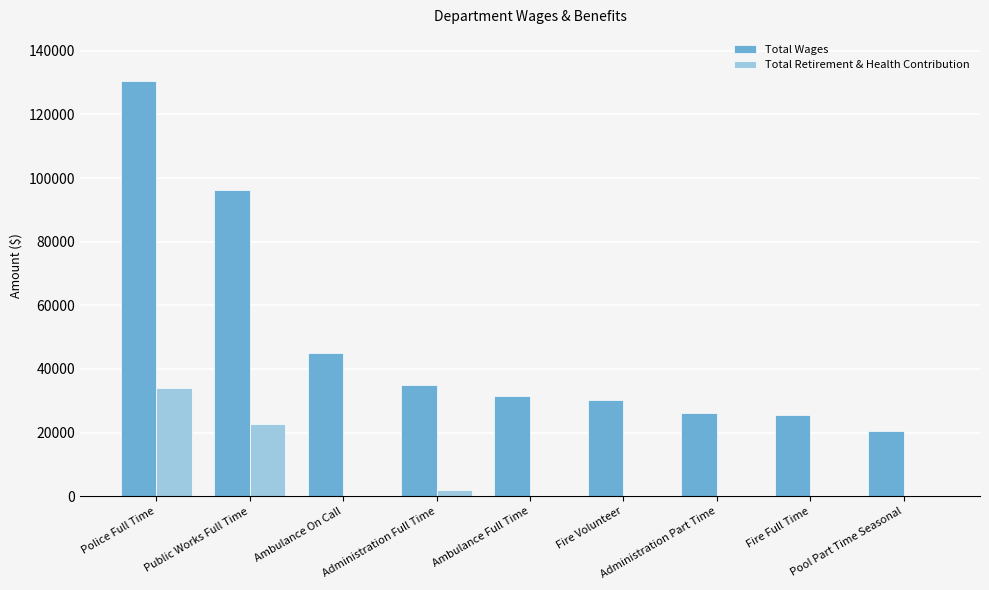

Are the bars grouped side by side (vs. stacked)?

Yes